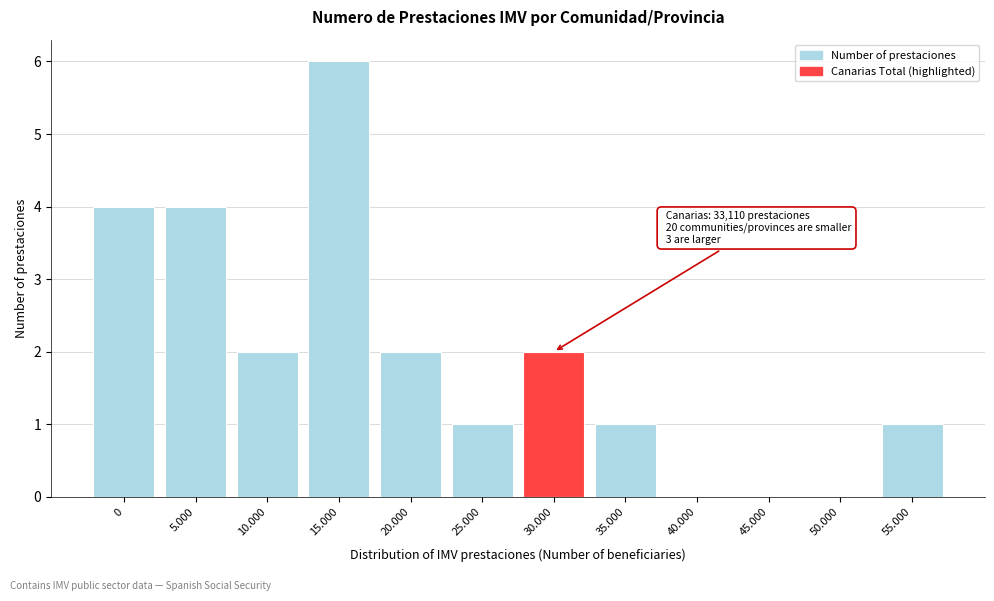

Reading left to right, what are all the values shown in this chart?

0=4	5.000=4	10.000=2	15.000=6	20.000=2	25.000=1	30.000=2	35.000=1	40.000=0	45.000=0	50.000=0	55.000=1